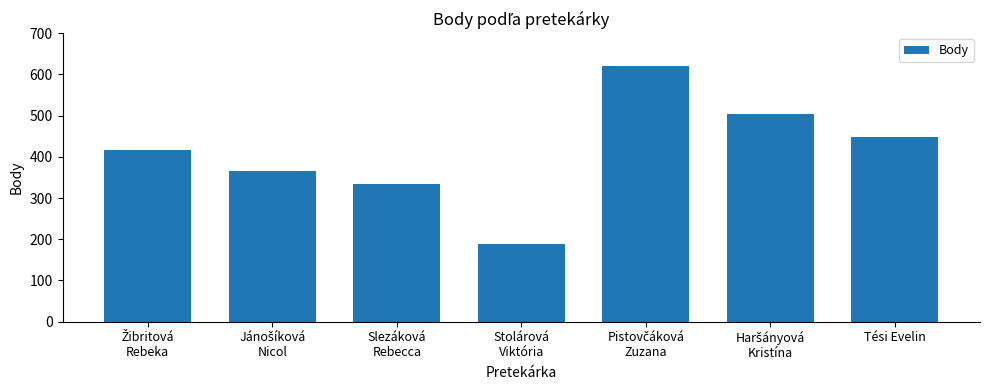

The chart shows a value of 225 at Tési Evelin. True or false?

False